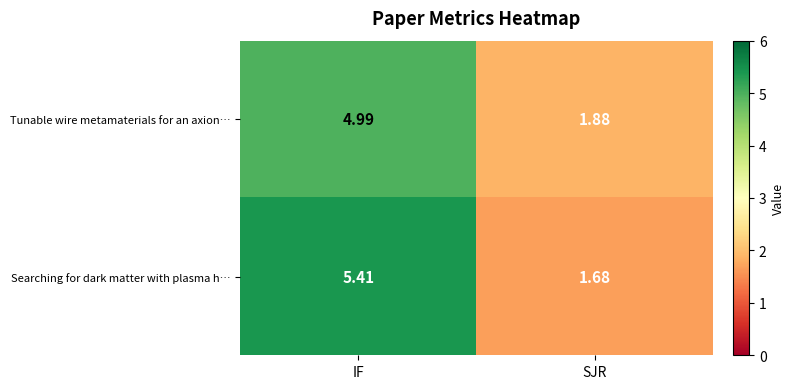

Where is Tunable wire metamaterials for an axion… nearest to the value 3?

SJR